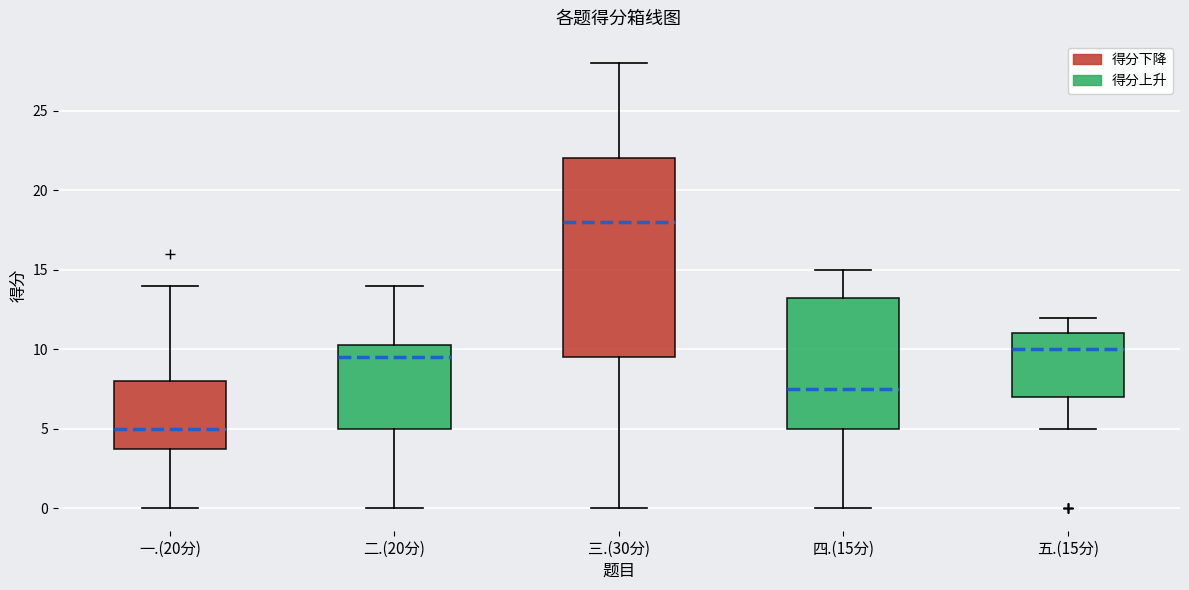

Reading left to right, transcribe this box plot: for each box, give where its median line is, the range the box spans, and where its two whiskers end, as read against the y-axis. The values are not printed on the chart, so give them approximately, as read against the axis.

一.(20分): median 5.0, box 4.0 to 8.0, whiskers 0.0 to 14.0
二.(20分): median 9.5, box 5.0 to 10.5, whiskers 0.0 to 14.0
三.(30分): median 18.0, box 9.5 to 22.0, whiskers 0.0 to 28.0
四.(15分): median 7.5, box 5.0 to 13.5, whiskers 0.0 to 15.0
五.(15分): median 10.0, box 7.0 to 11.0, whiskers 5.0 to 12.0